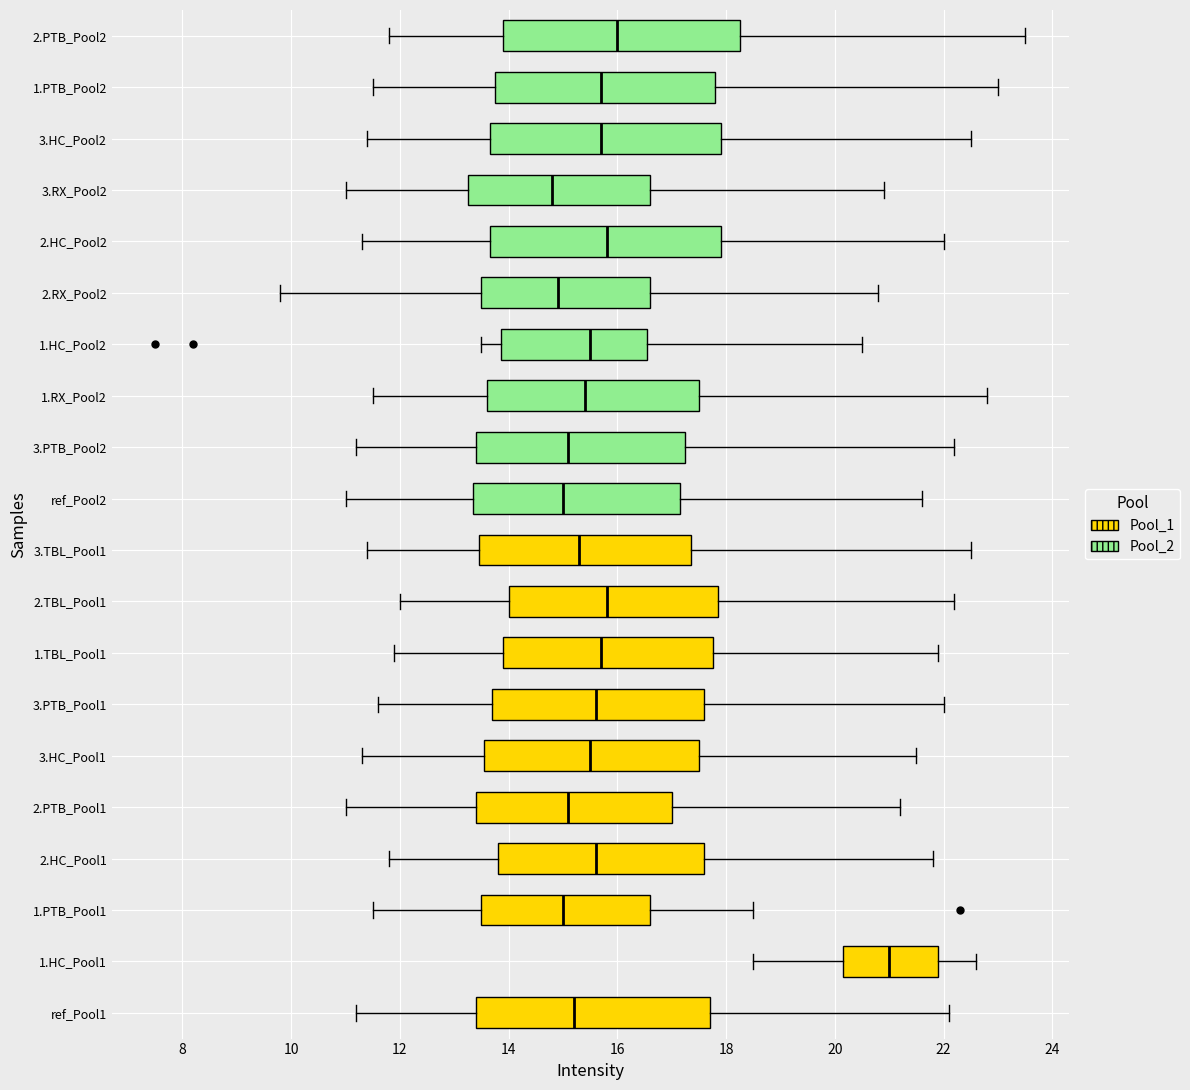

Reading bottom to top, read every box against the x-axis: the position of its median line, the range the box covers, and the ends of its whiskers. The values are not printed on the chart, so give them approximately, as read against the axis.

ref_Pool1: median 15.2, box 13.4 to 17.8, whiskers 11.2 to 22.2
1.HC_Pool1: median 21.0, box 20.2 to 22.0, whiskers 18.6 to 22.6
1.PTB_Pool1: median 15.0, box 13.6 to 16.6, whiskers 11.6 to 18.6
2.HC_Pool1: median 15.6, box 13.8 to 17.6, whiskers 11.8 to 21.8
2.PTB_Pool1: median 15.2, box 13.4 to 17.0, whiskers 11.0 to 21.2
3.HC_Pool1: median 15.6, box 13.6 to 17.6, whiskers 11.4 to 21.6
3.PTB_Pool1: median 15.6, box 13.8 to 17.6, whiskers 11.6 to 22.0
1.TBL_Pool1: median 15.8, box 14.0 to 17.8, whiskers 12.0 to 22.0
2.TBL_Pool1: median 15.8, box 14.0 to 17.8, whiskers 12.0 to 22.2
3.TBL_Pool1: median 15.4, box 13.4 to 17.4, whiskers 11.4 to 22.6
ref_Pool2: median 15.0, box 13.4 to 17.2, whiskers 11.0 to 21.6
3.PTB_Pool2: median 15.2, box 13.4 to 17.2, whiskers 11.2 to 22.2
1.RX_Pool2: median 15.4, box 13.6 to 17.6, whiskers 11.6 to 22.8
1.HC_Pool2: median 15.6, box 13.8 to 16.6, whiskers 13.6 to 20.6
2.RX_Pool2: median 15.0, box 13.6 to 16.6, whiskers 9.8 to 20.8
2.HC_Pool2: median 15.8, box 13.6 to 18.0, whiskers 11.4 to 22.0
3.RX_Pool2: median 14.8, box 13.2 to 16.6, whiskers 11.0 to 21.0
3.HC_Pool2: median 15.8, box 13.6 to 18.0, whiskers 11.4 to 22.6
1.PTB_Pool2: median 15.8, box 13.8 to 17.8, whiskers 11.6 to 23.0
2.PTB_Pool2: median 16.0, box 14.0 to 18.2, whiskers 11.8 to 23.6